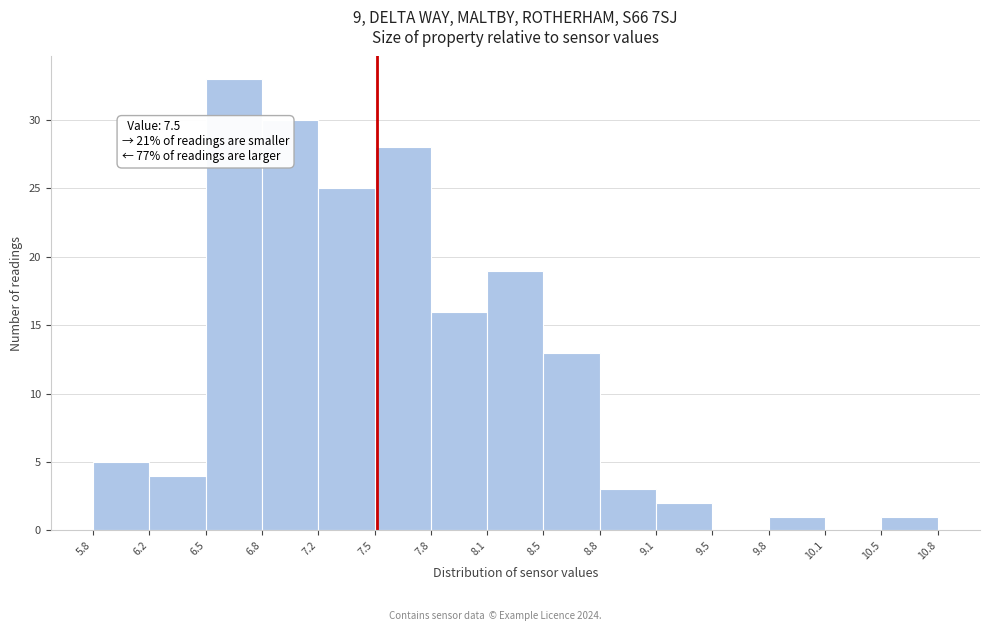

Over which range of the x-axis is the bar tallest?

6.5 to 6.8